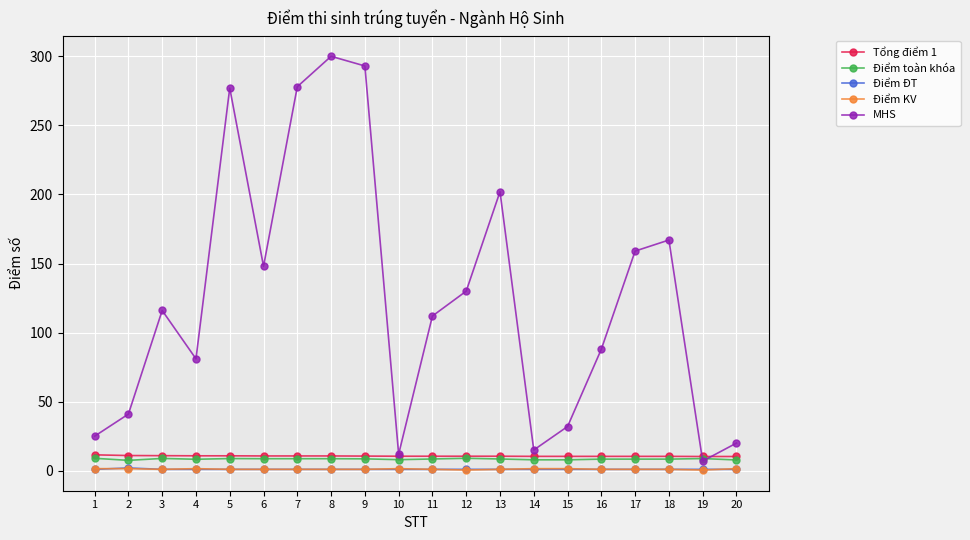

What is the sum of the Điểm KV values at 20 and 15?

3.0